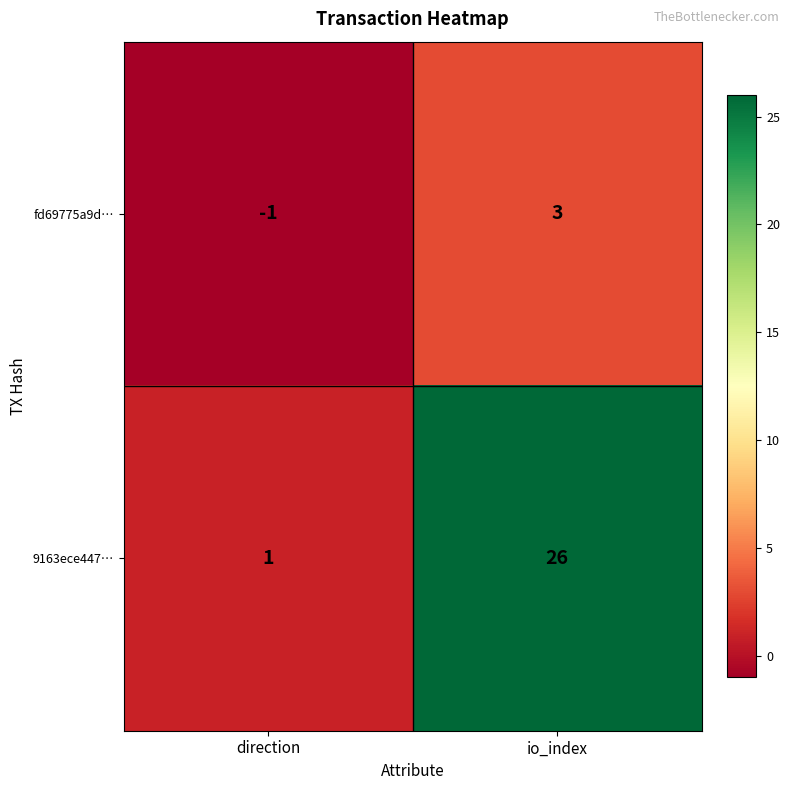

What is the sum of all 9163ece447… values?

27